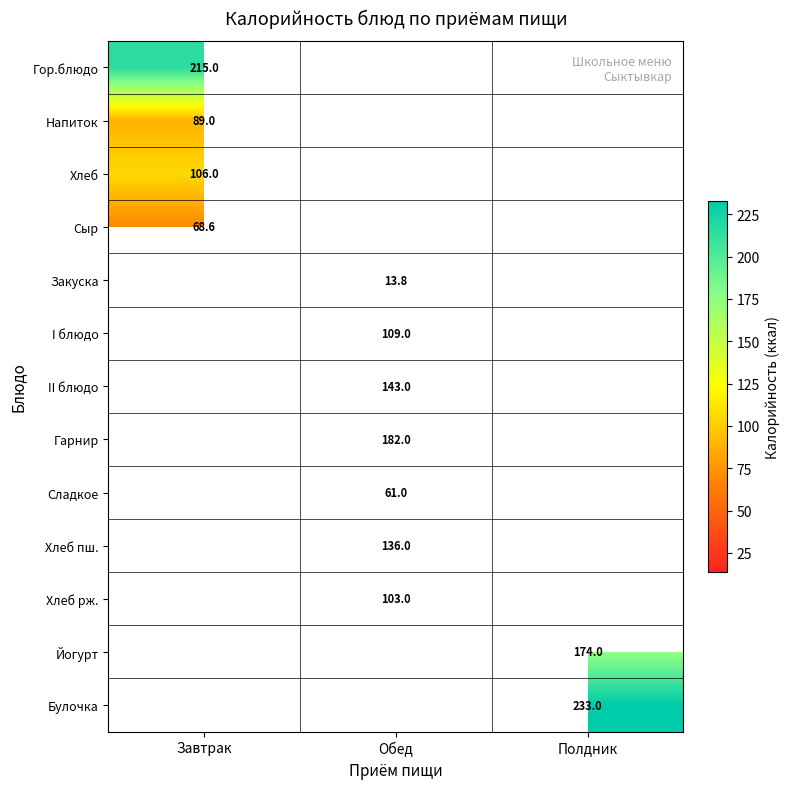

What is the maximum value shown in the chart?

233.0